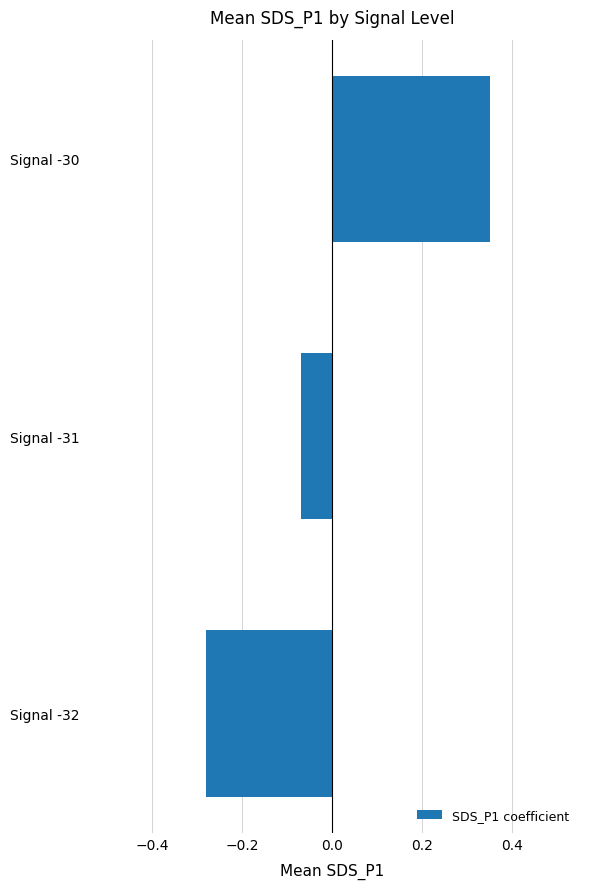

List the labels in order of value, largest first.

Signal -30, Signal -31, Signal -32